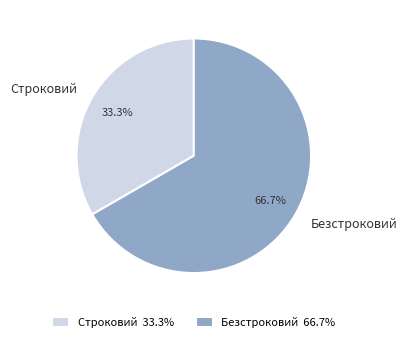

How many slices are in this pie chart?

2